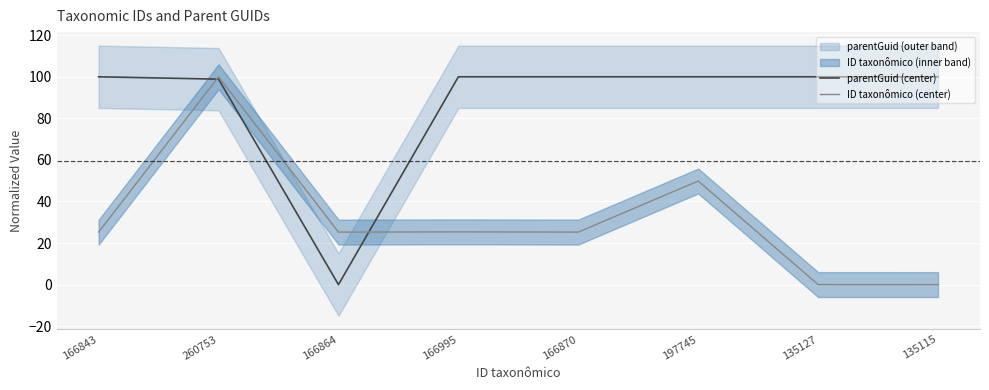

What is the approximate value of parentGuid (center) at 166843?

100.0